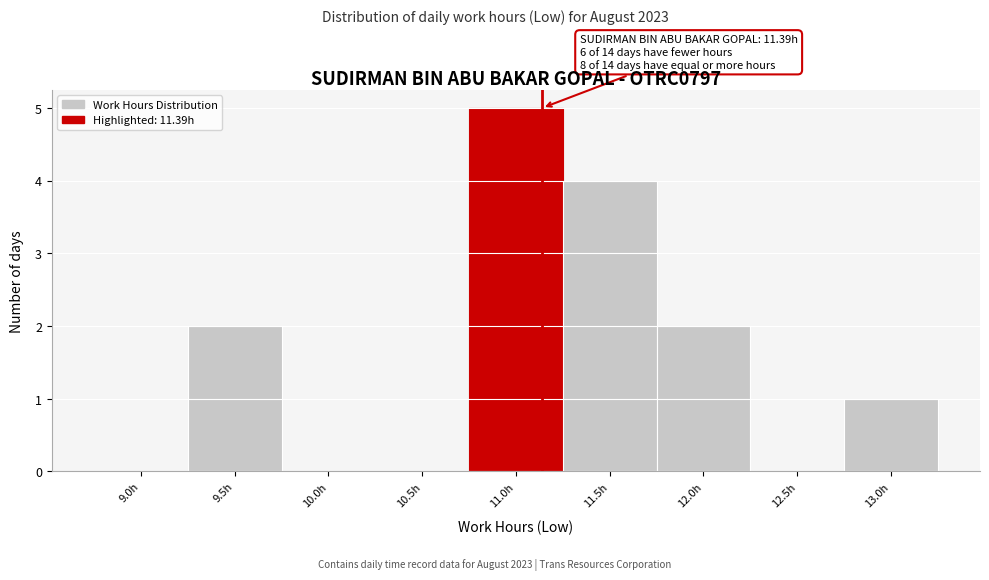

Reading left to right, list all the values displayed in this chart.

9.0h=0	9.5h=2	10.0h=0	10.5h=0	11.0h=5	11.5h=4	12.0h=2	12.5h=0	13.0h=1